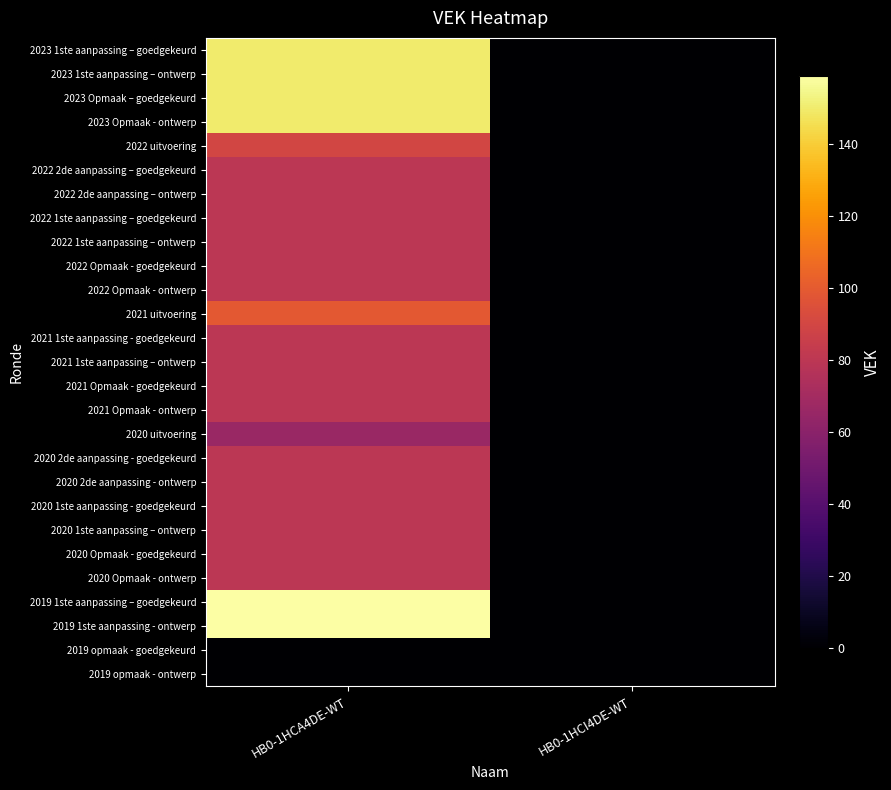

Which has a higher value, HB0-1HCA4DE-WT or HB0-1HCI4DE-WT?

HB0-1HCA4DE-WT